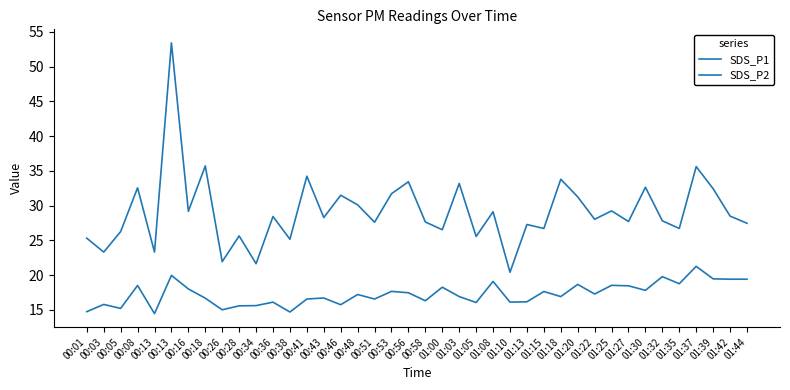

How many lines are shown in the chart?

2